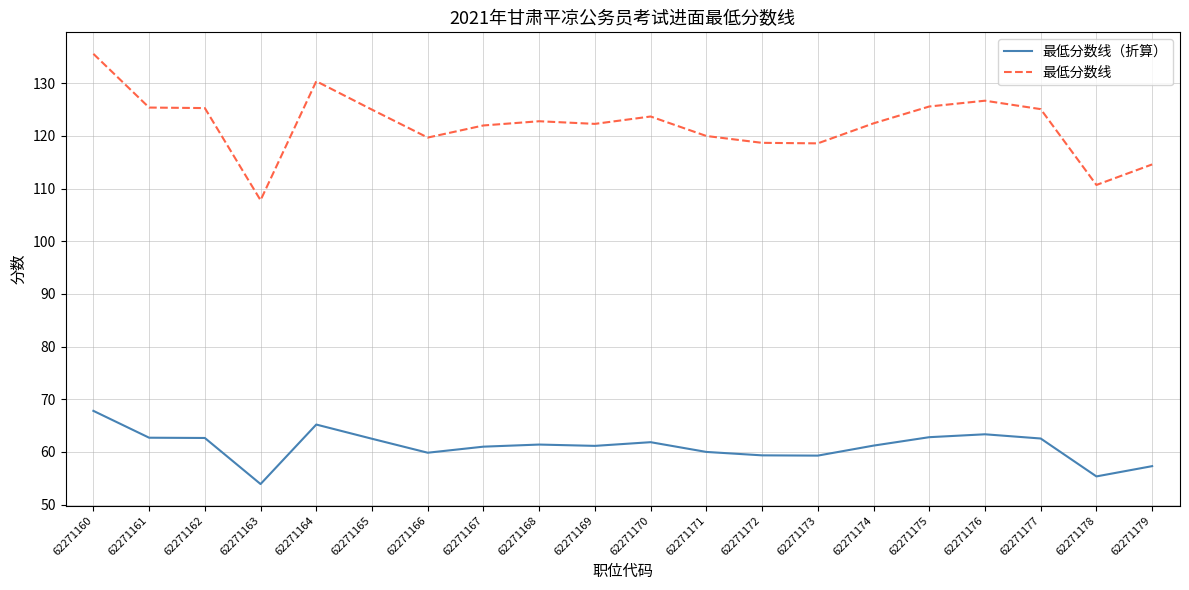

What is the difference between the second highest and second lowest values in the 最低分数线 series?

19.7